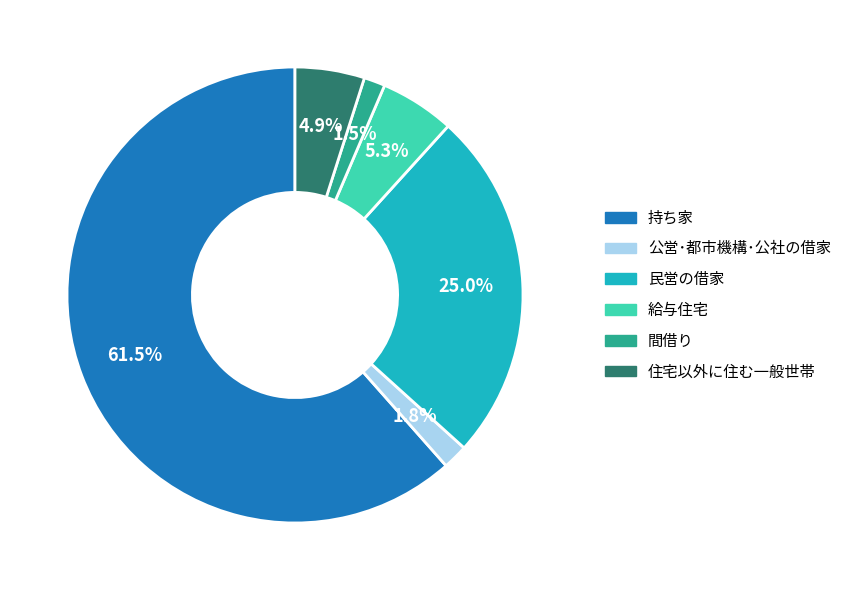

Is the sum of 住宅以外に住む一般世帯 and 給与住宅 greater than half?

No